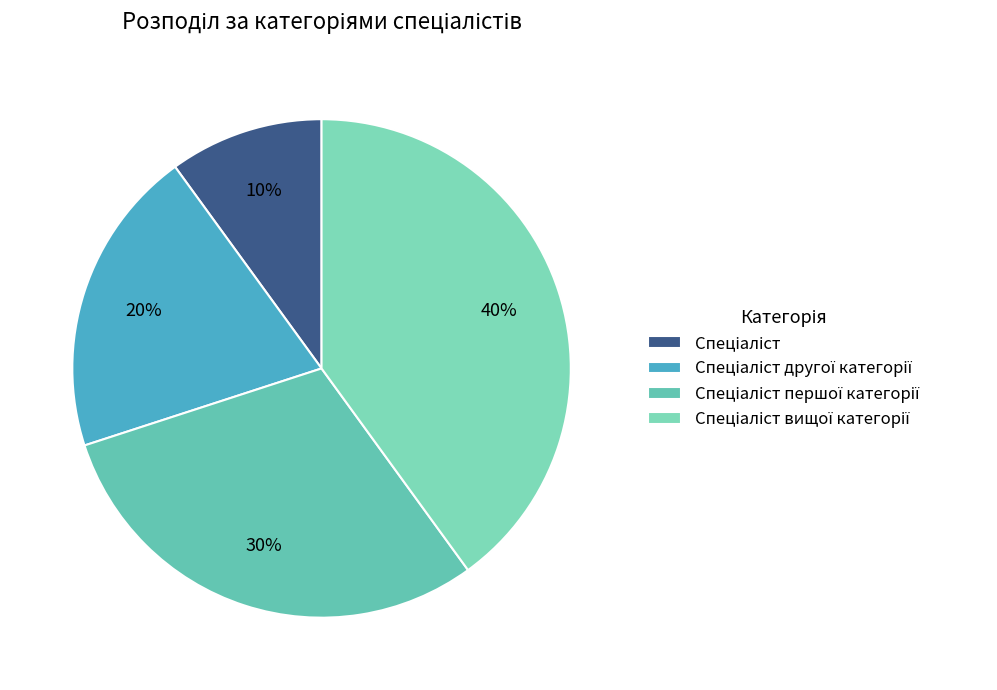

How many slices are in this pie chart?

4